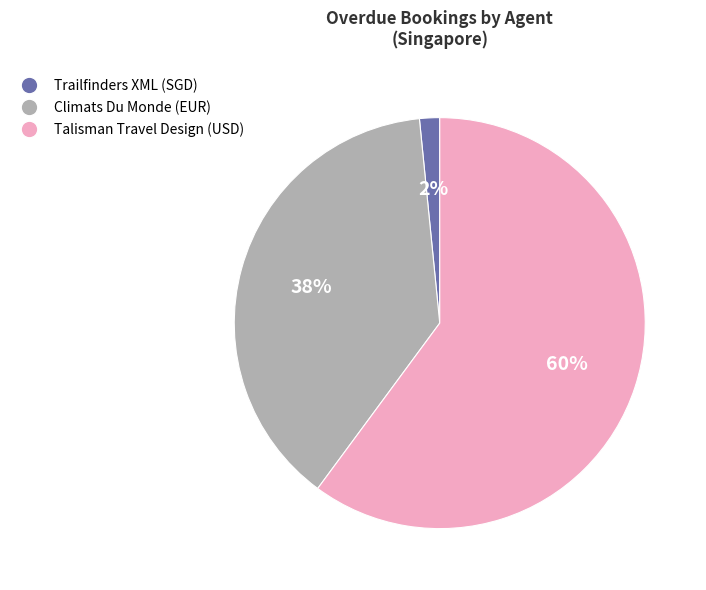

What is the ratio of the value at Talisman Travel Design (USD) to the value at Climats Du Monde (EUR)?

1.6